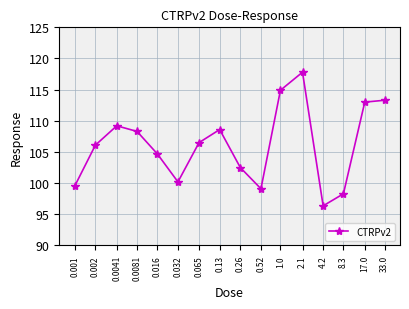

List the labels in order of value, smallest first.

4.2, 8.3, 0.52, 0.001, 0.032, 0.26, 0.016, 0.002, 0.065, 0.0081, 0.13, 0.0041, 17.0, 33.0, 1.0, 2.1